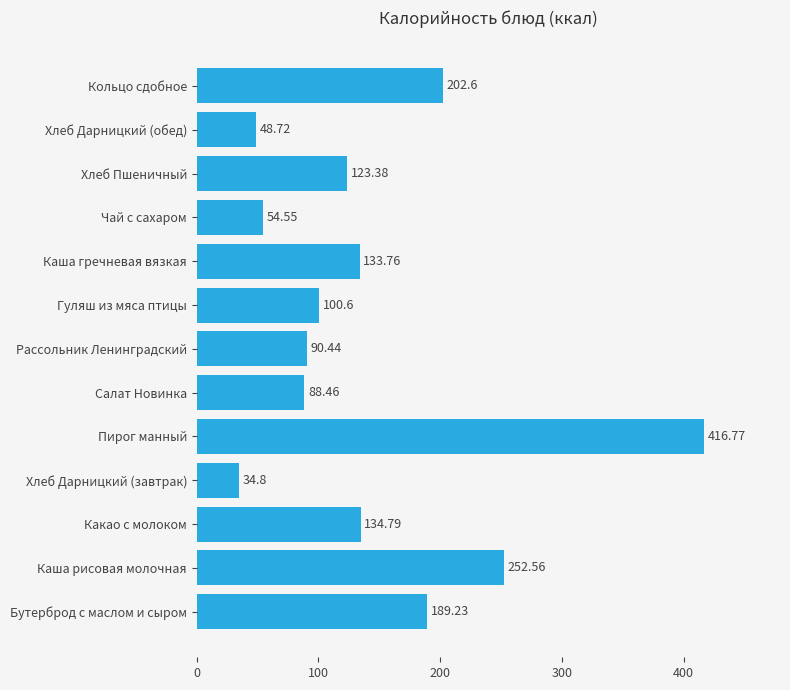

At which label is the value closest to 225?

Кольцо сдобное